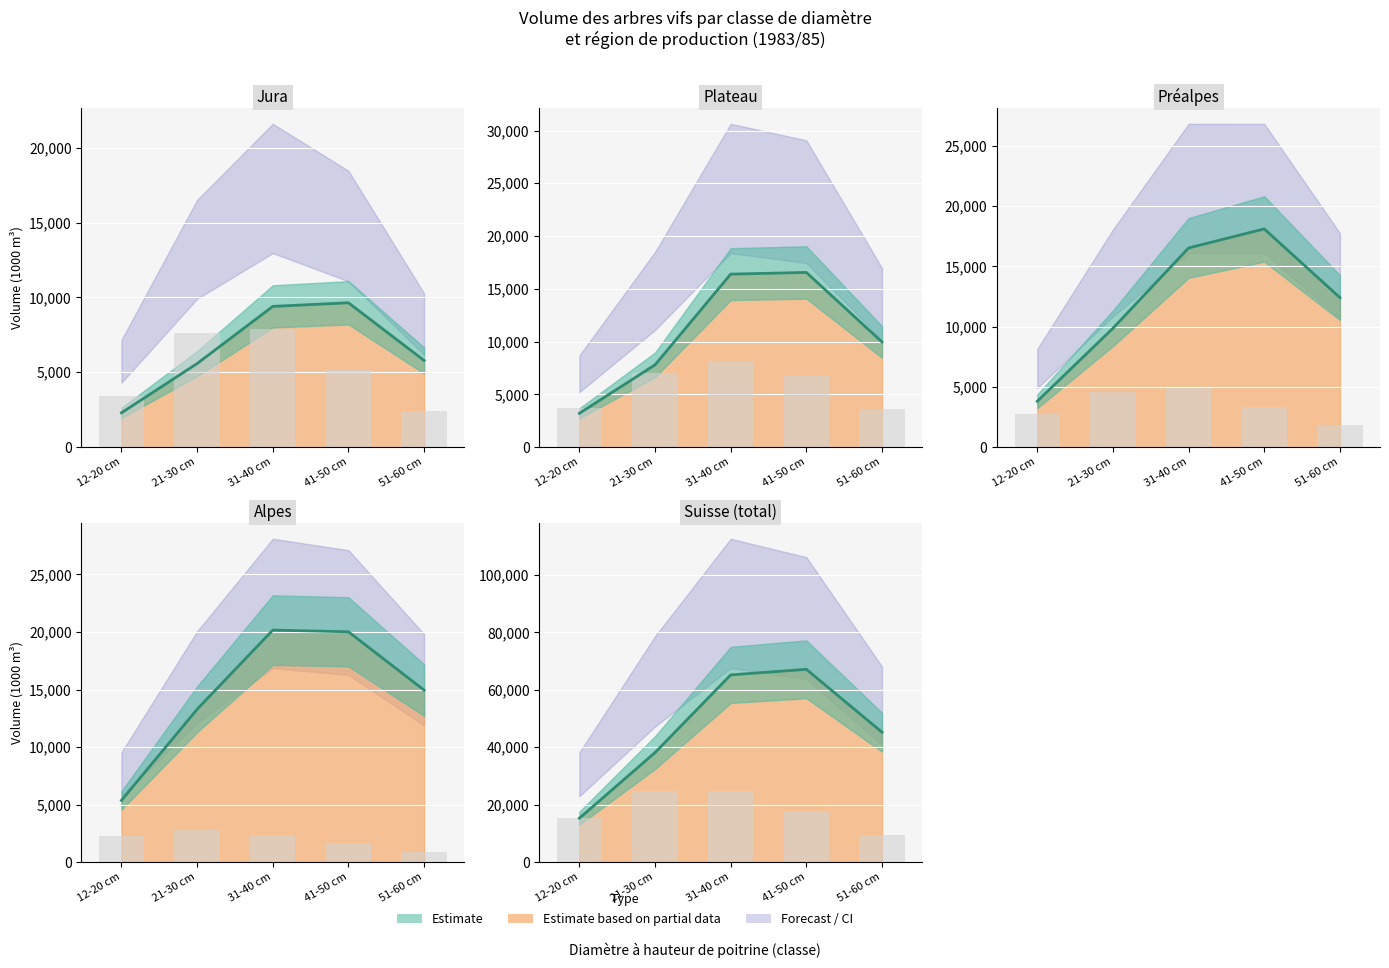

At which category does the chart reach its minimum across all series?

51-60 cm